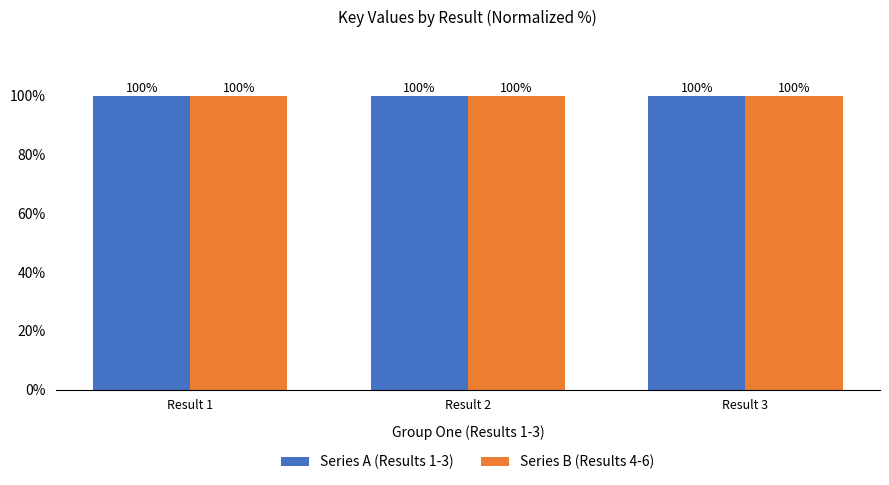

What is the approximate value of Series A (Results 1-3) at Result 2?

100.0